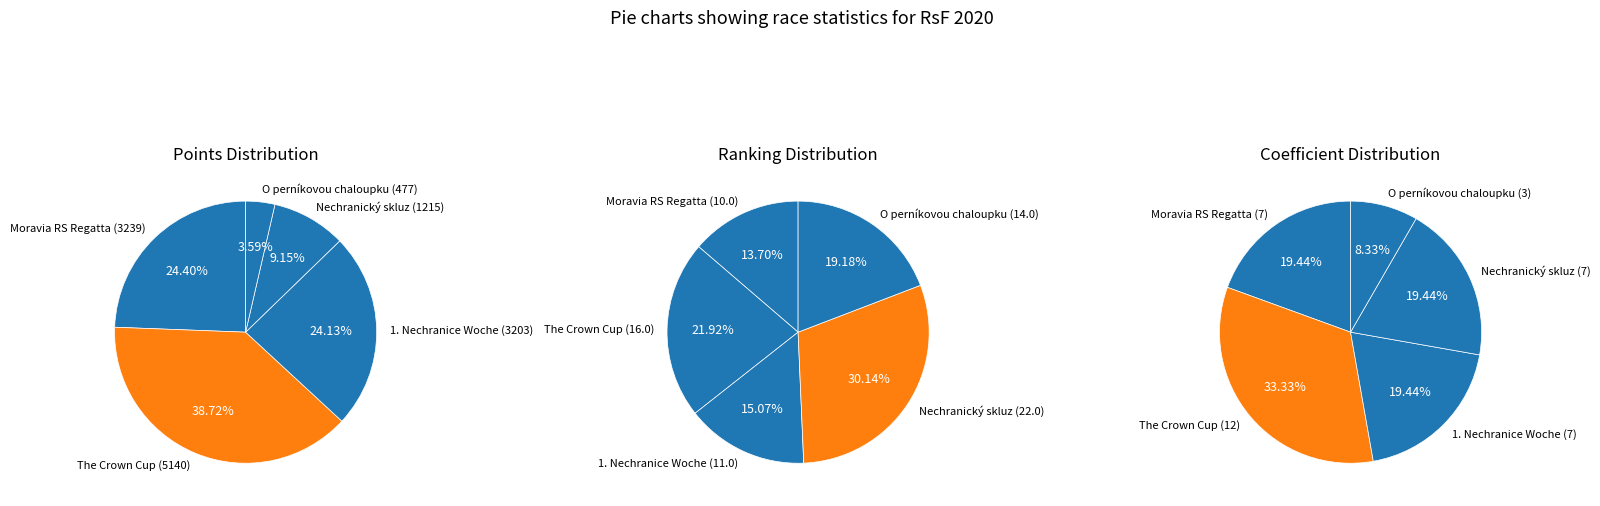

What is the largest slice in the pie chart?

The Crown Cup